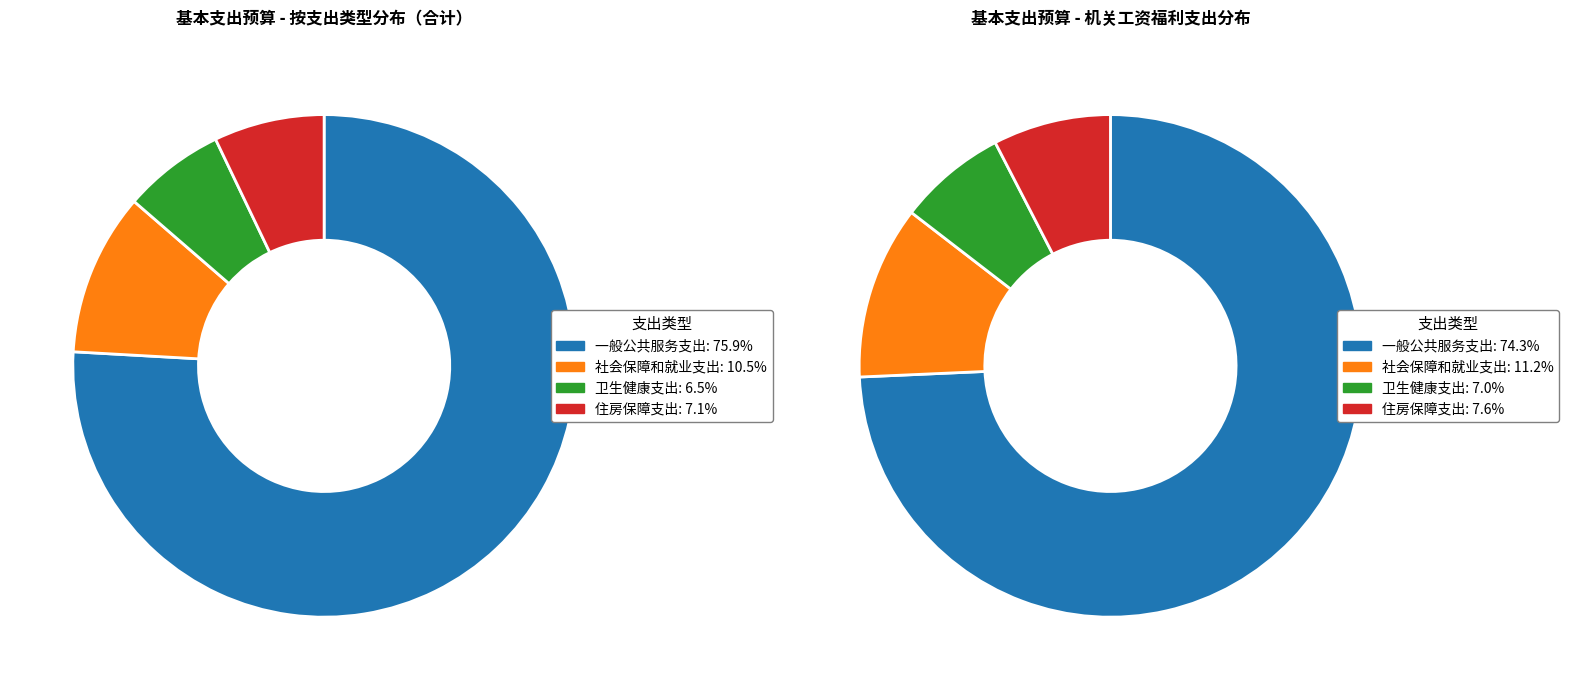

Combined, what portion of the pie is 住房保障支出 and 卫生健康支出?

13.6%